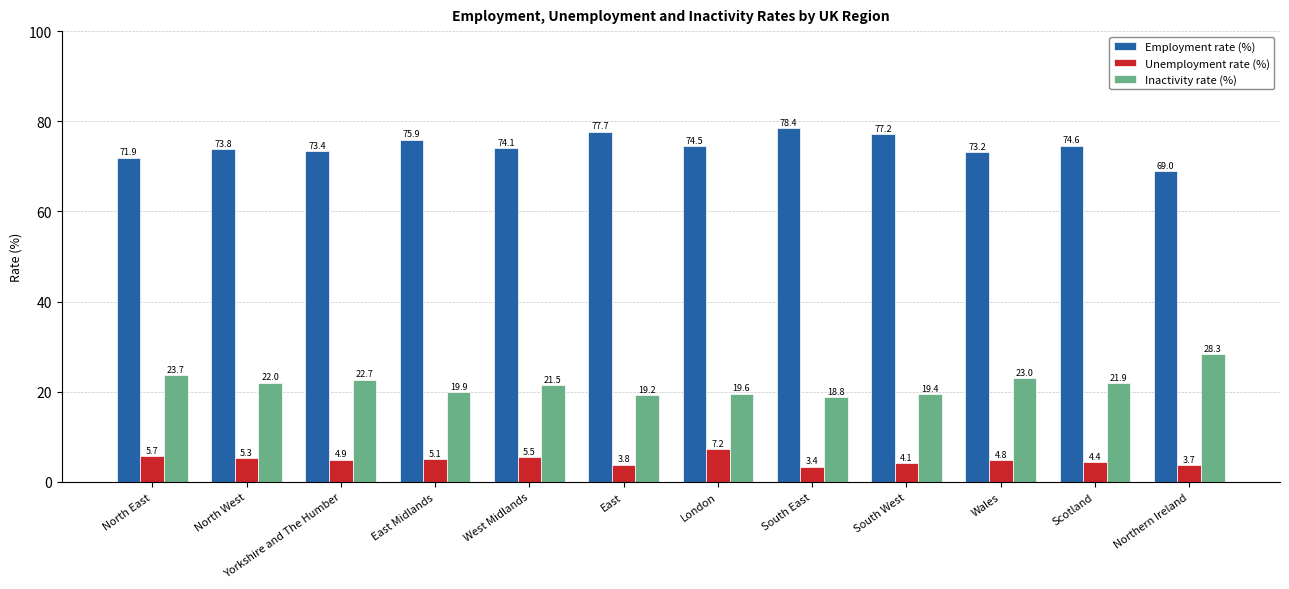

Count the number of categories in the chart.

12